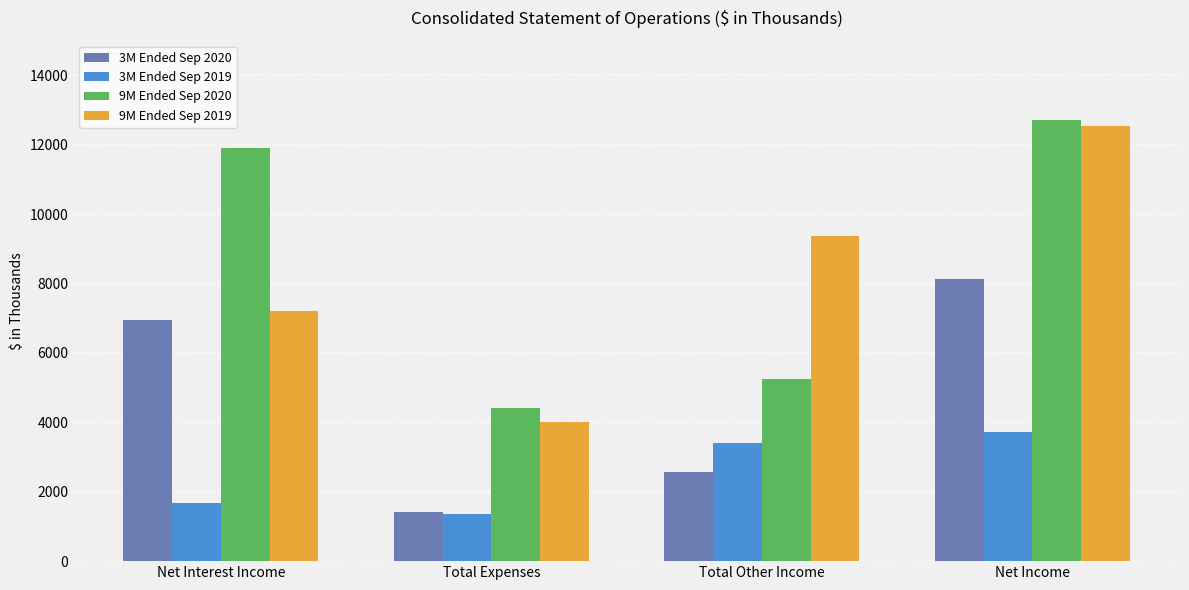

Reading right to left, list all the values displayed in this chart.

3M Ended Sep 2020: Net Income=8118	Total Other Income=2567	Total Expenses=1406	Net Interest Income=6957
3M Ended Sep 2019: Net Income=3729	Total Other Income=3409	Total Expenses=1345	Net Interest Income=1665
9M Ended Sep 2020: Net Income=12718	Total Other Income=5246	Total Expenses=4425	Net Interest Income=11897
9M Ended Sep 2019: Net Income=12550	Total Other Income=9364	Total Expenses=4013	Net Interest Income=7199